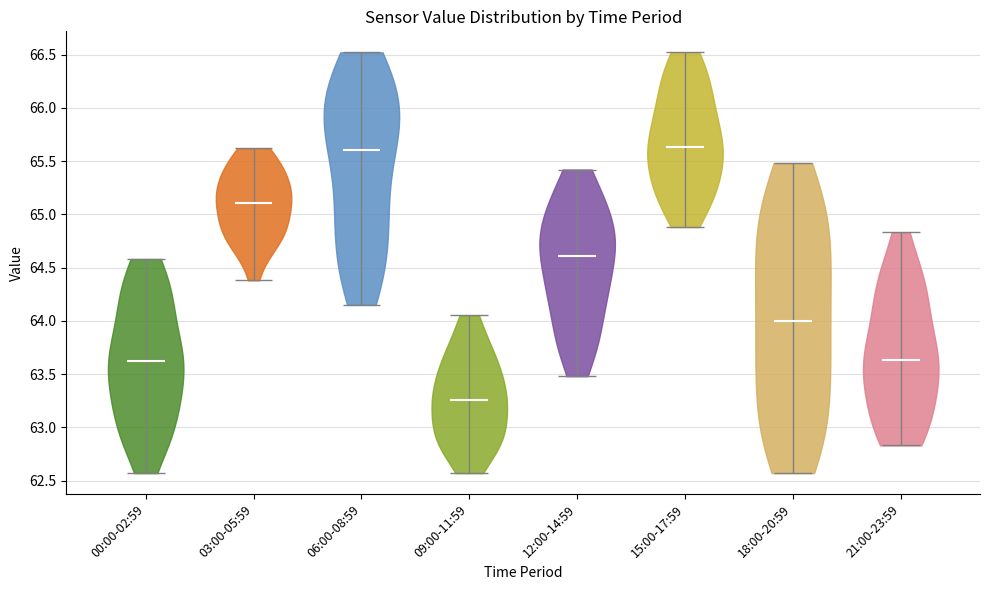

Which violin has the lowest median line?

09:00-11:59